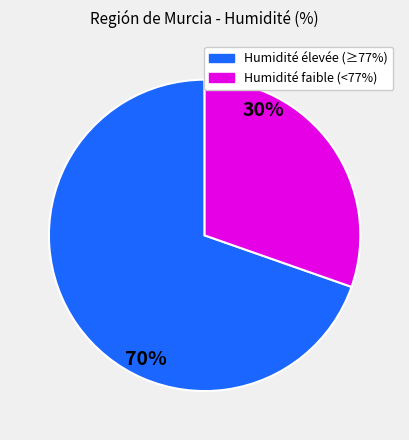

Is there a majority slice in this chart?

Yes